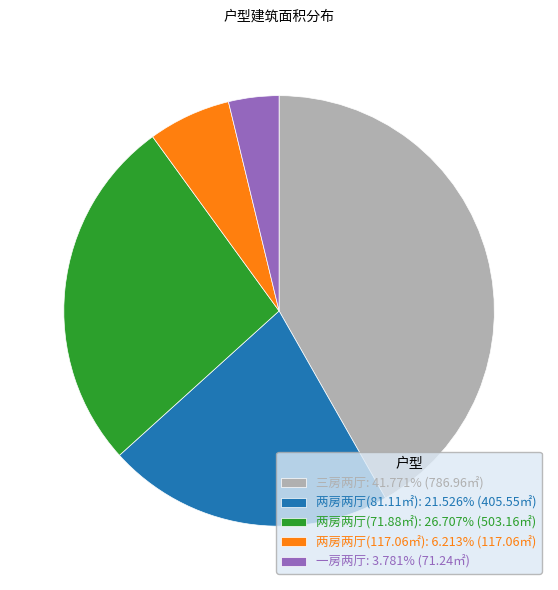

Do 两房两厅(117.06㎡): 6.213% (117.06㎡) and 一房两厅: 3.781% (71.24㎡) together represent more than half of the pie?

No